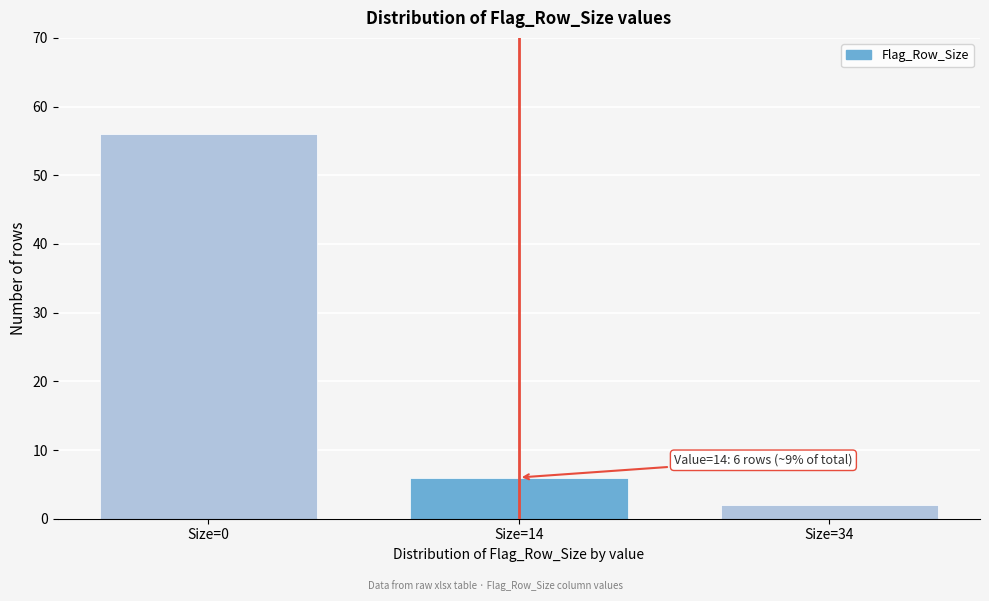

Reading left to right, list all the values displayed in this chart.

Size=0=56	Size=14=6	Size=34=2